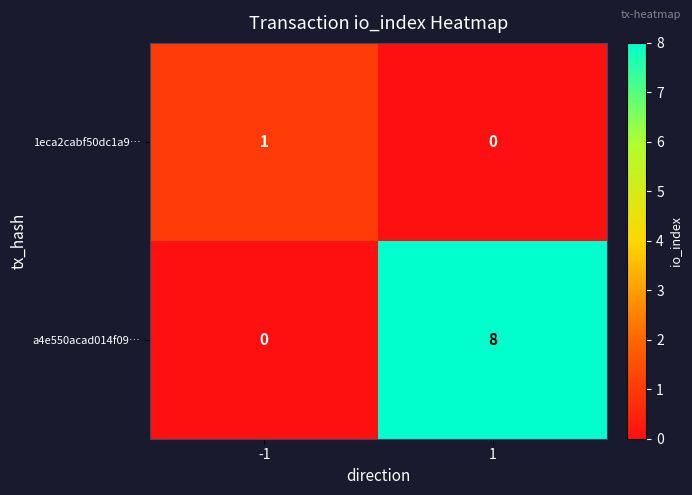

Reading left to right, transcribe all the data shown in this chart.

1eca2cabf50dc1a9…: 1	0
a4e550acad014f09…: 0	8